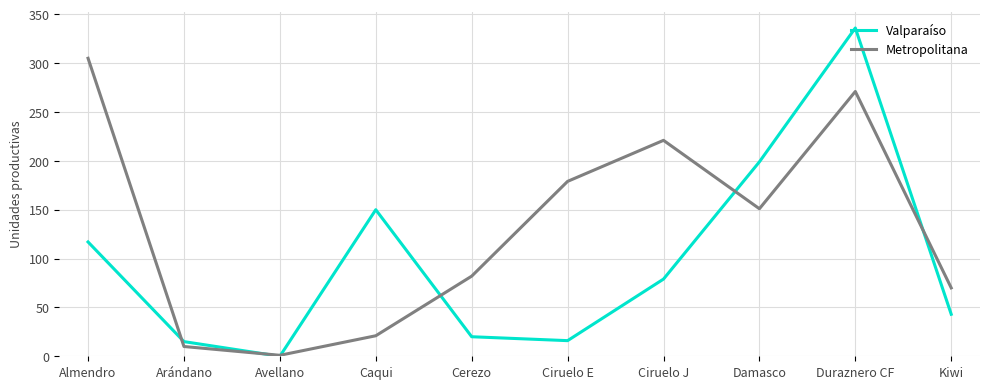

How many lines are shown in the chart?

2